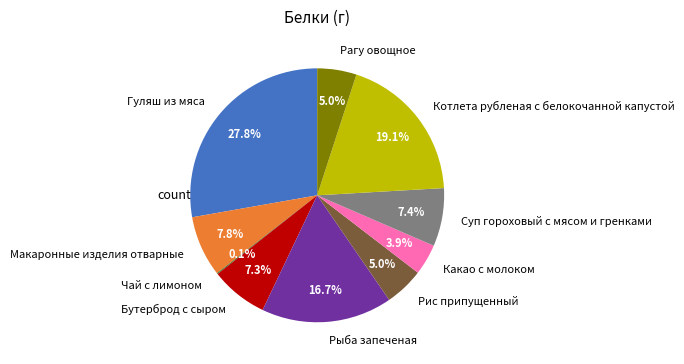

What percentage is the Бутерброд с сыром slice, to the nearest percent?

7%